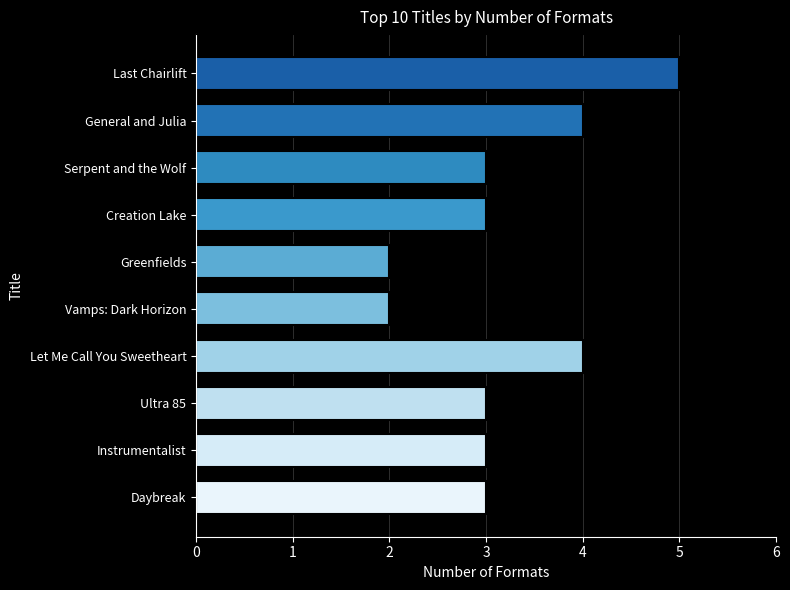

What is the label of the 5th bar from the bottom?

Vamps: Dark Horizon